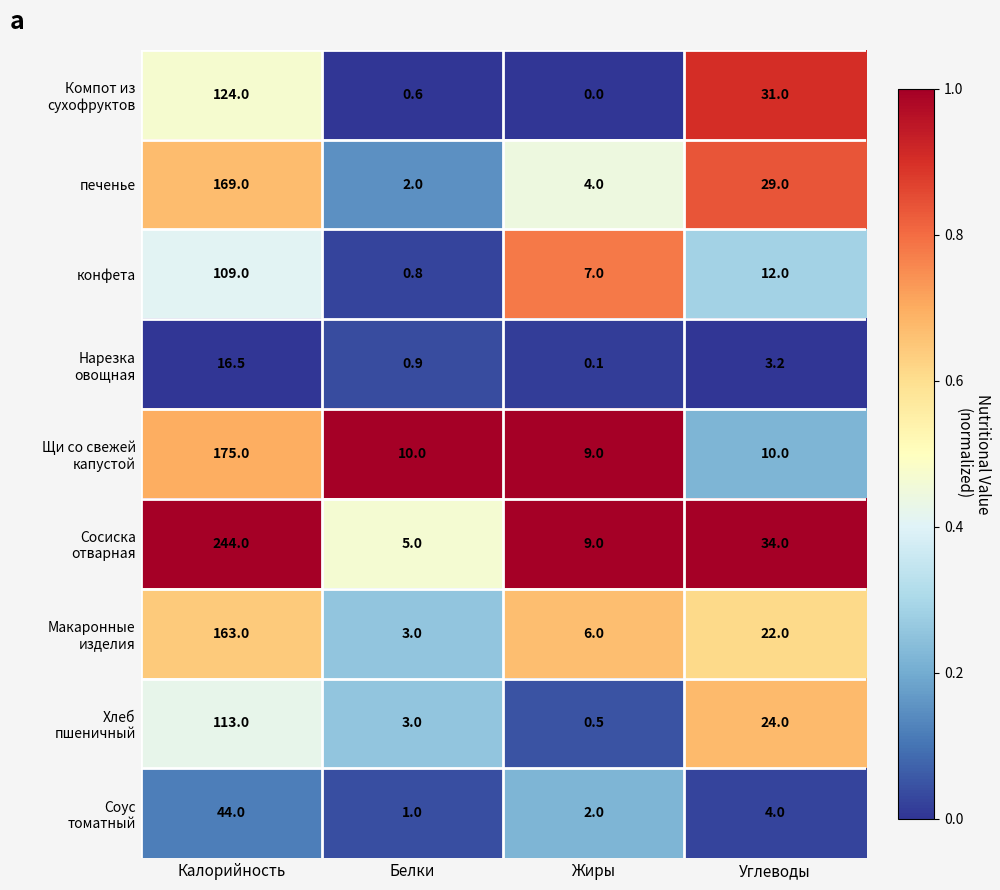

What is the difference between the конфета values at Калорийность and Углеводы?

97.0